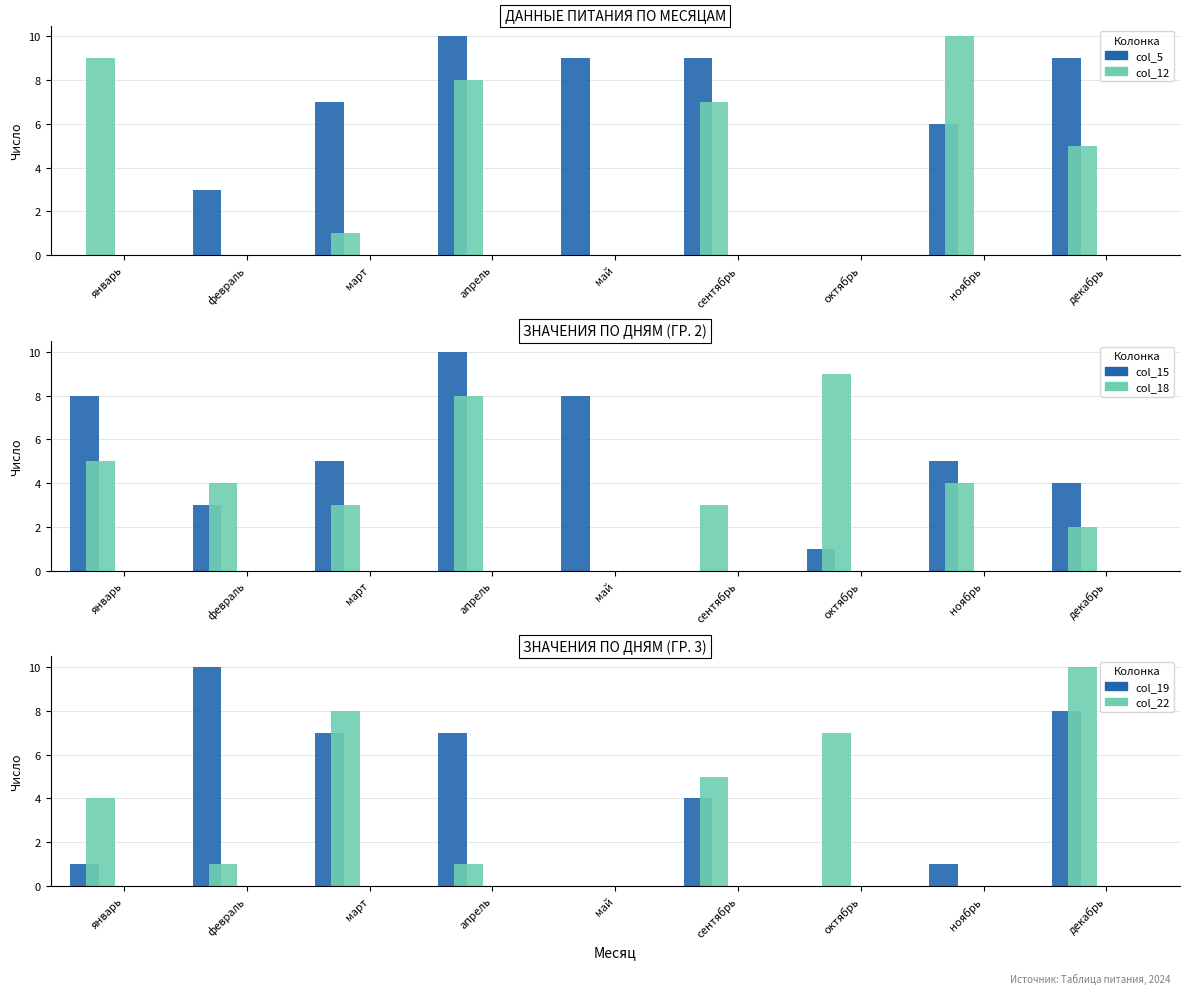

Rank the series by their maximum value, from highest to lowest.

col_5, col_12, col_15, col_19, col_22, col_18